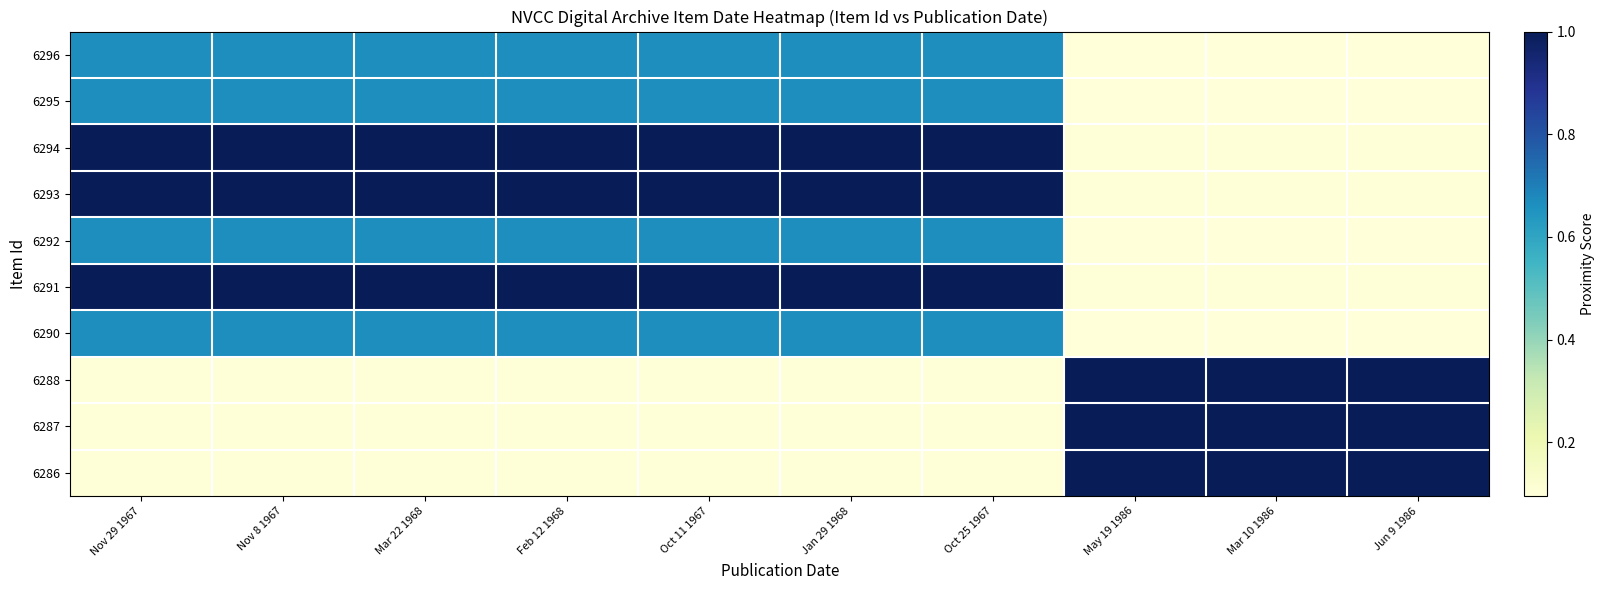

At which label is 6292 closest to 0?

May 19 1986